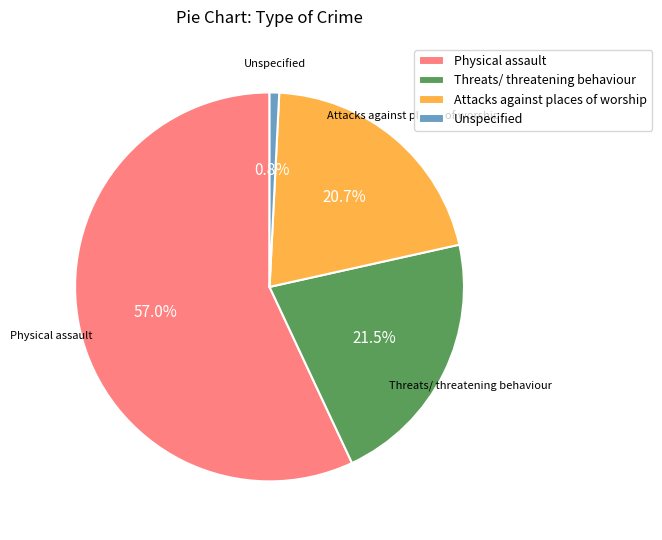

Which category has the biggest portion of the pie?

Physical assault